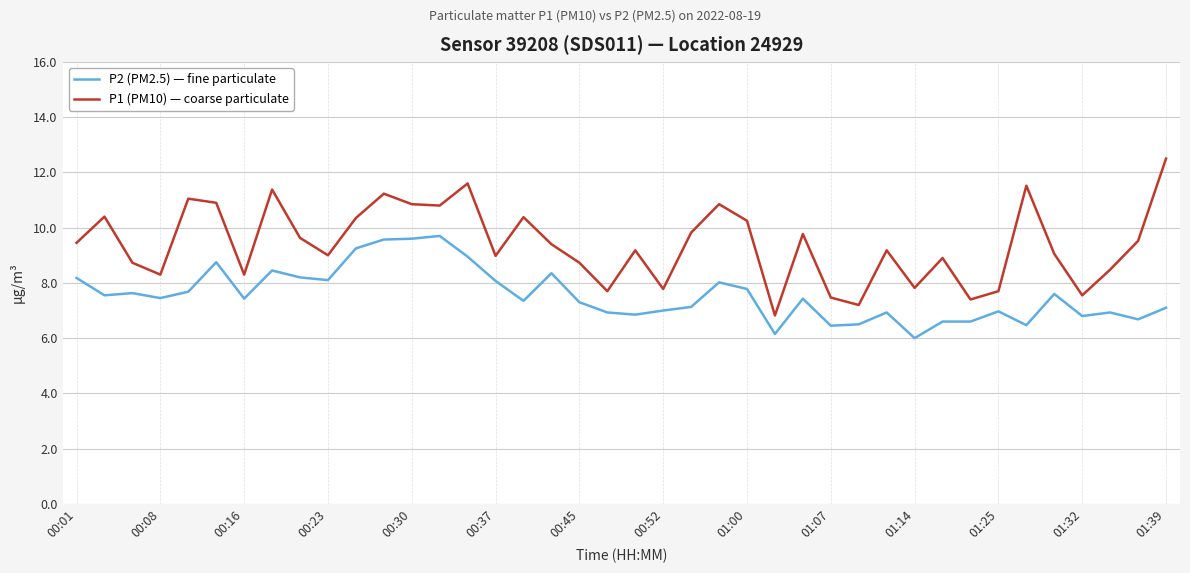

What is the difference between the maximum and minimum values in the P1 (PM10) — coarse particulate series?

5.7